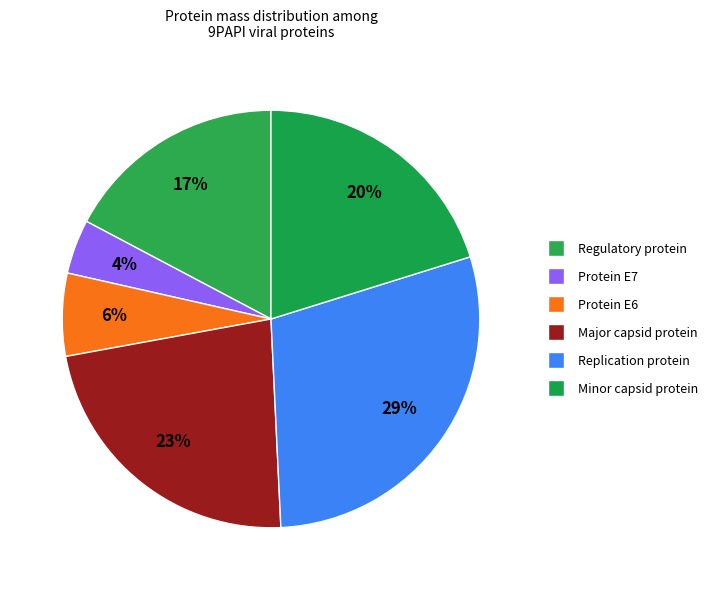

Count the number of slices in the pie.

6